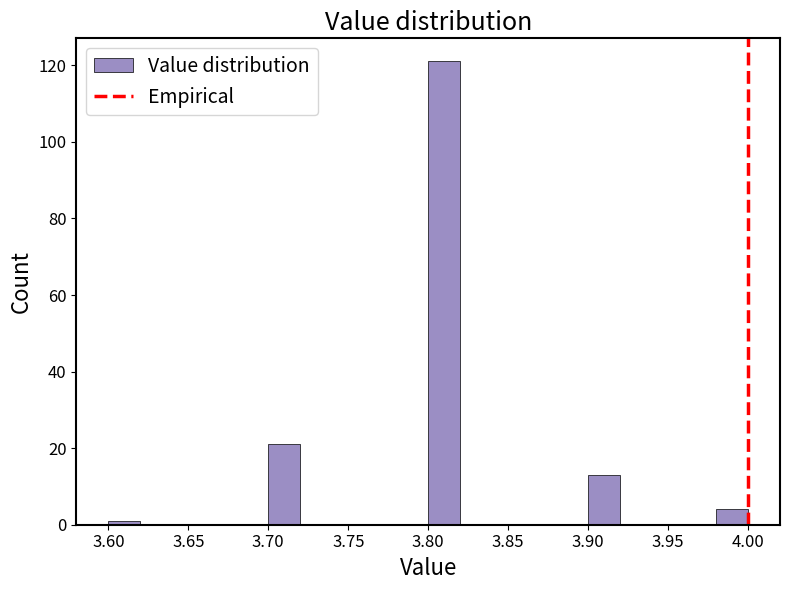

Reading left to right, list every bar in this chart as the range it spans on the x-axis followed by its height. The values are not printed on the chart, so give them approximately, as read against the axis.

3.60 to 3.62: under 2
3.62 to 3.64: 0
3.64 to 3.66: 0
3.66 to 3.68: 0
3.68 to 3.70: 0
3.70 to 3.72: 22
3.72 to 3.74: 0
3.74 to 3.76: 0
3.76 to 3.78: 0
3.78 to 3.80: 0
3.80 to 3.82: 122
3.82 to 3.84: 0
3.84 to 3.86: 0
3.86 to 3.88: 0
3.88 to 3.90: 0
3.90 to 3.92: 14
3.92 to 3.94: 0
3.94 to 3.96: 0
3.96 to 3.98: 0
3.98 to 4.00: 4